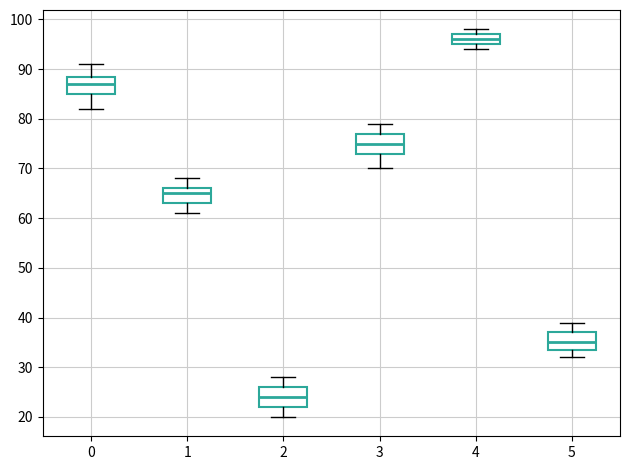

Where does the upper whisker of the box at x = 2 end on the y-axis? The values are not printed on the chart, so give them approximately, as read against the axis.

28